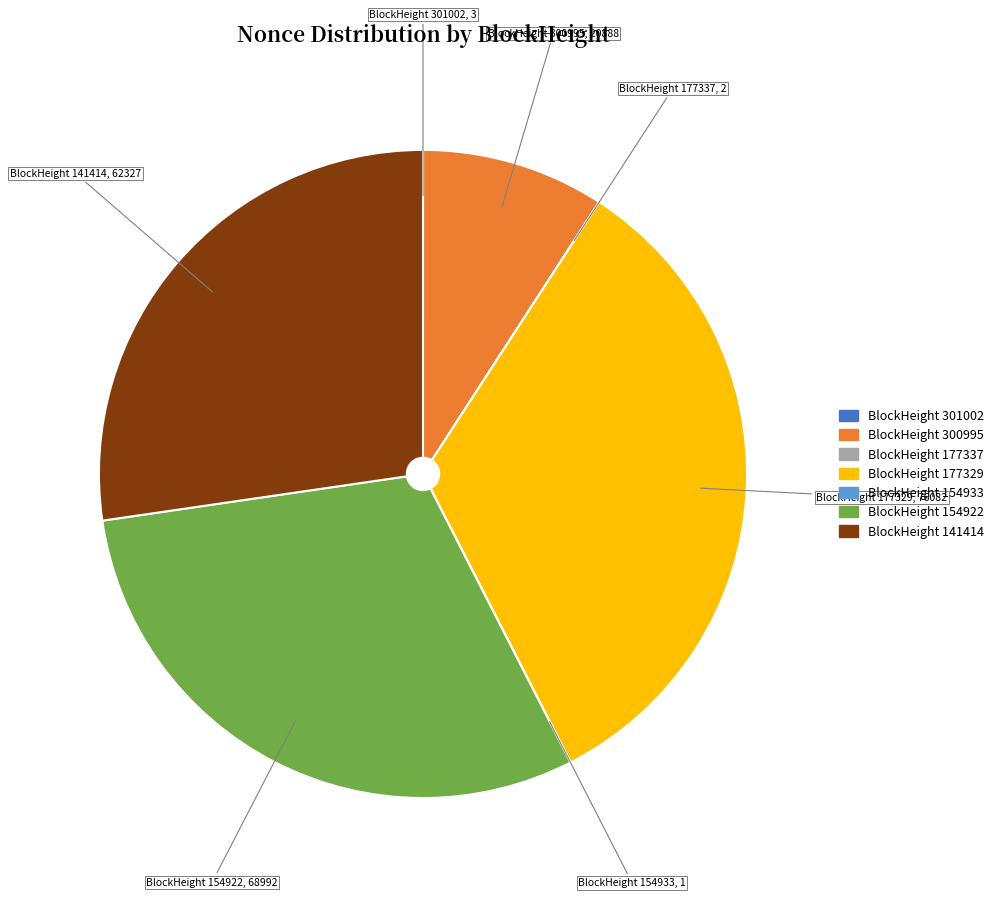

Is there any slice that represents more than half of the pie?

No